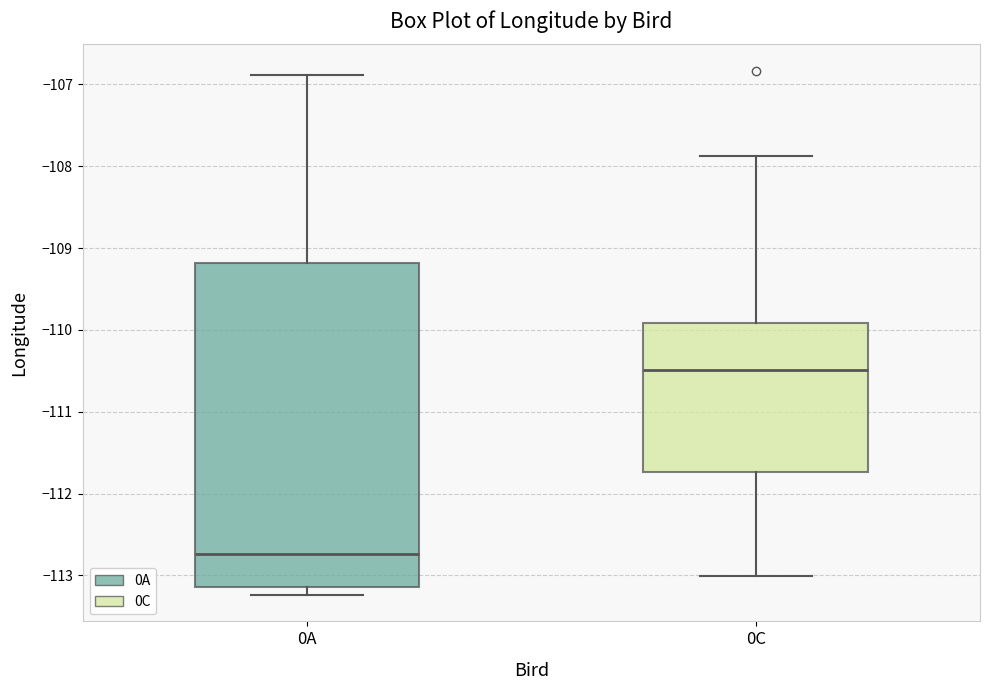

Comparing the boxes themselves (not the whiskers), which one is the tallest?

0A